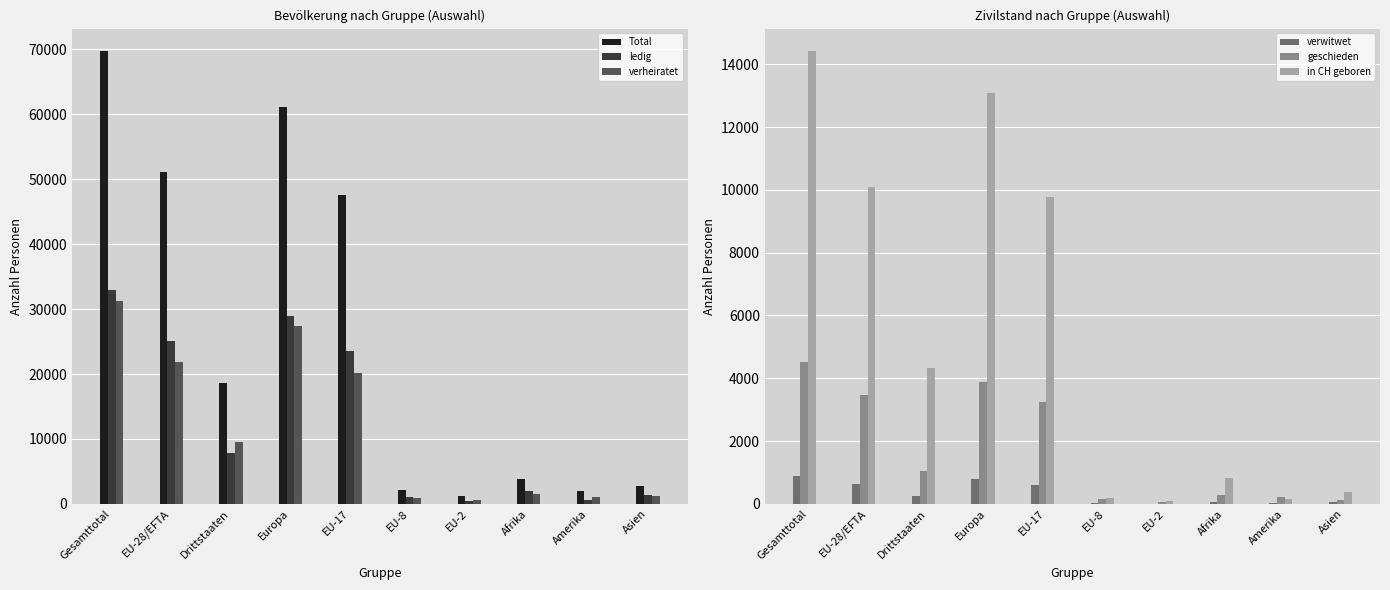

How many data points in in CH geboren are less than 4320?

5